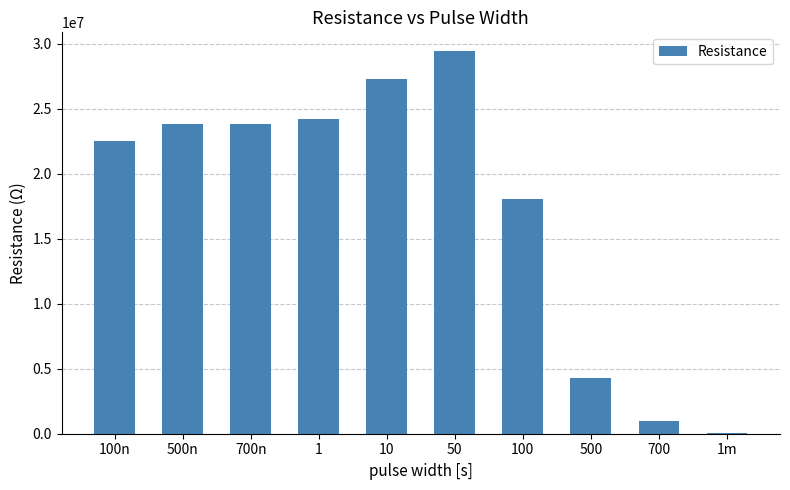

What is the greatest value displayed?

29411800.0